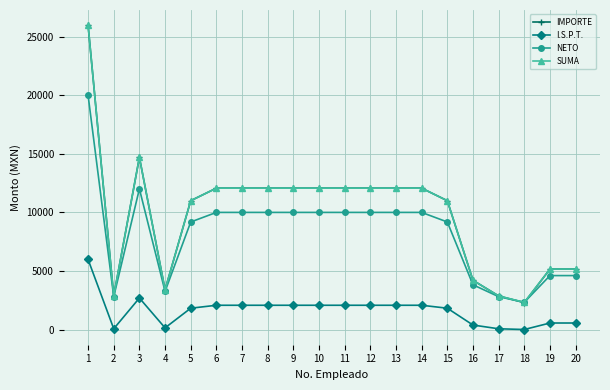

At which category does IMPORTE reach its first local peak?

3